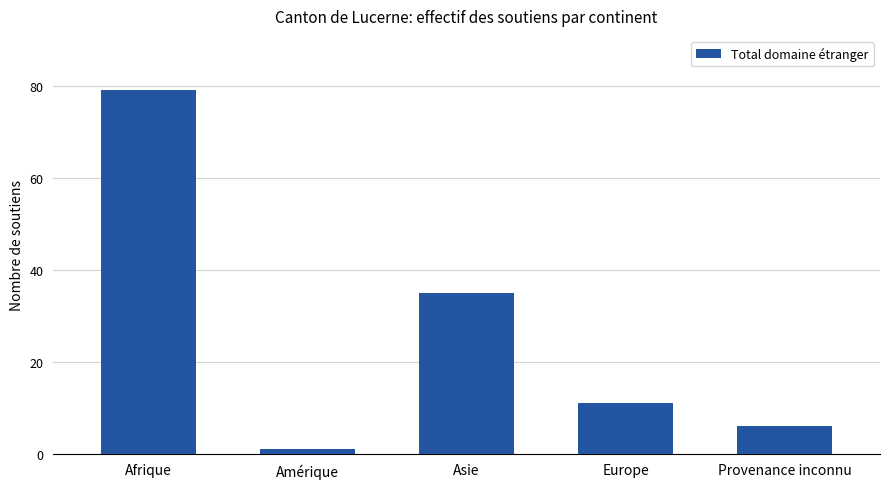

What is the smallest value displayed?

1